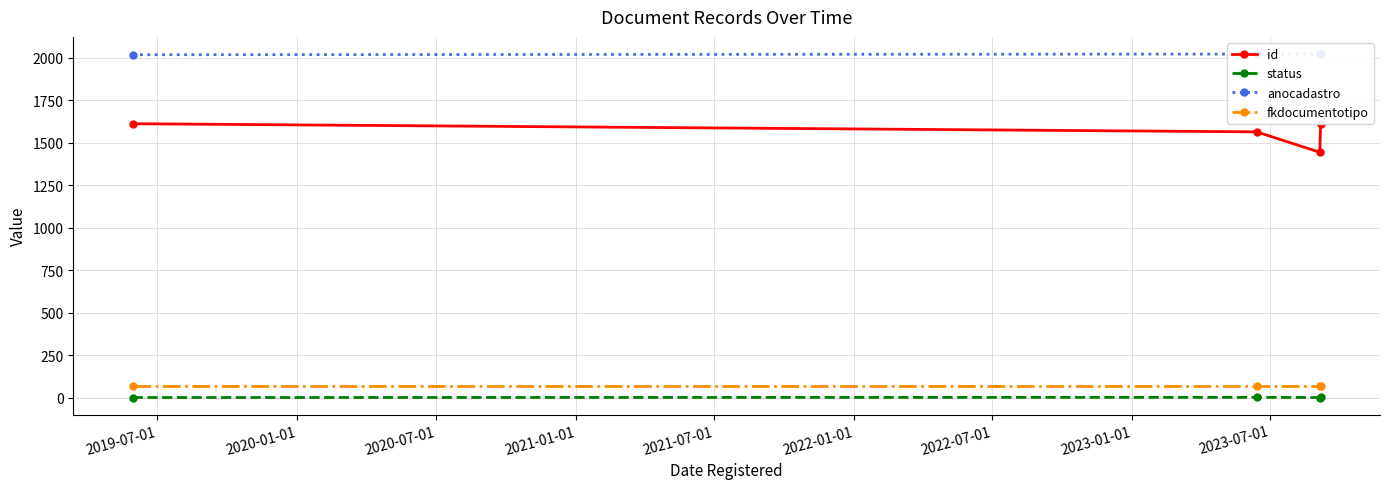

True or false: status has more than 1 interior local peaks.

False